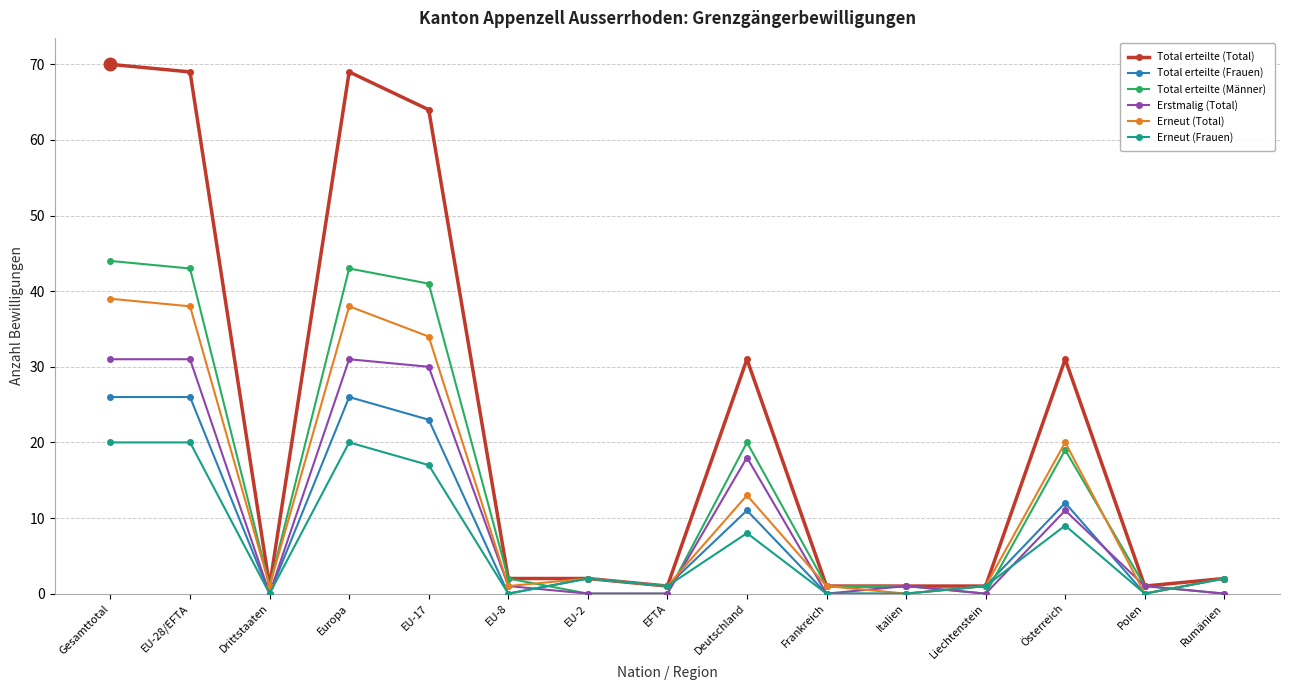

True or false: Erneut (Total) has a value of 20 at Österreich.

True